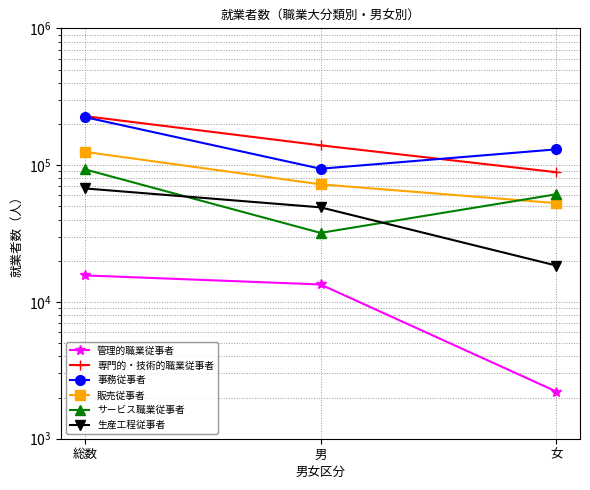

What is the average value of the 生産工程従事者 series?

45051